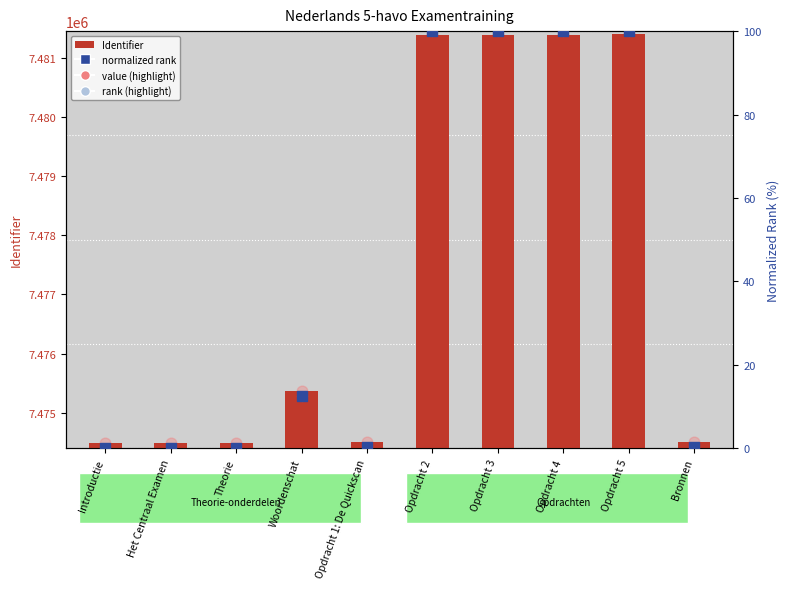

At how many categories does at least one series exceed 5989505?

10